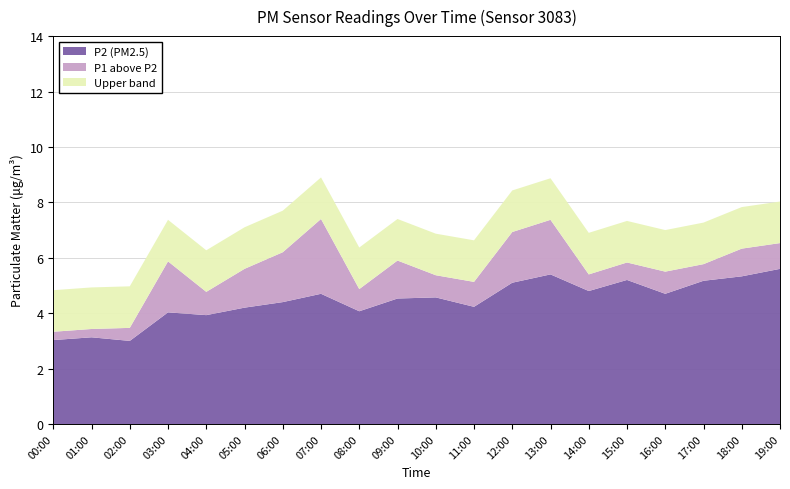

Reading left to right, extract all data points from this chart.

P1: 00:00=3.3	01:00=3.4	02:00=3.5	03:00=5.9	04:00=4.8	05:00=5.6	06:00=6.2	07:00=7.4	08:00=4.9	09:00=5.9	10:00=5.4	11:00=5.1	12:00=6.9	13:00=7.4	14:00=5.4	15:00=5.8	16:00=5.5	17:00=5.8	18:00=6.3	19:00=6.5
P2: 00:00=3.0	01:00=3.1	02:00=3.0	03:00=4.0	04:00=3.9	05:00=4.2	06:00=4.4	07:00=4.7	08:00=4.1	09:00=4.5	10:00=4.6	11:00=4.2	12:00=5.1	13:00=5.4	14:00=4.8	15:00=5.2	16:00=4.7	17:00=5.2	18:00=5.3	19:00=5.6
P1_only: 00:00=0.3	01:00=0.3	02:00=0.5	03:00=1.8	04:00=0.8	05:00=1.4	06:00=1.8	07:00=2.7	08:00=0.8	09:00=1.4	10:00=0.8	11:00=0.9	12:00=1.8	13:00=2.0	14:00=0.6	15:00=0.6	16:00=0.8	17:00=0.6	18:00=1.0	19:00=0.9
P2_base: 00:00=3.0	01:00=3.1	02:00=3.0	03:00=4.0	04:00=3.9	05:00=4.2	06:00=4.4	07:00=4.7	08:00=4.1	09:00=4.5	10:00=4.6	11:00=4.2	12:00=5.1	13:00=5.4	14:00=4.8	15:00=5.2	16:00=4.7	17:00=5.2	18:00=5.3	19:00=5.6